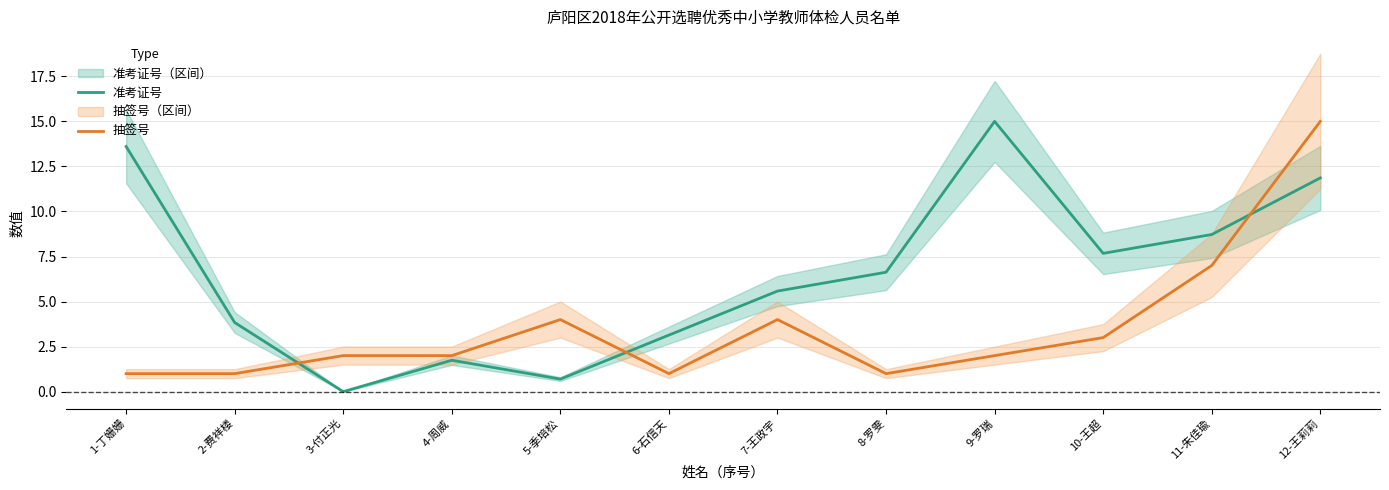

True or false: 抽签号 has more than 0 interior local peaks.

True